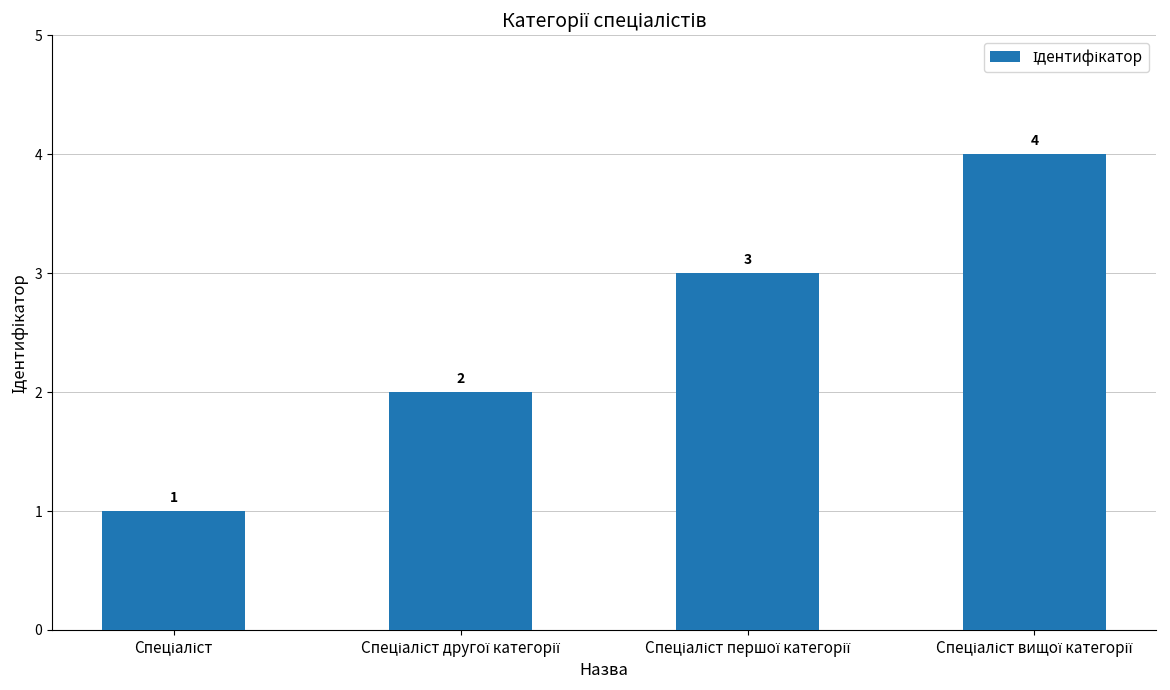

What is the maximum value shown in the chart?

4